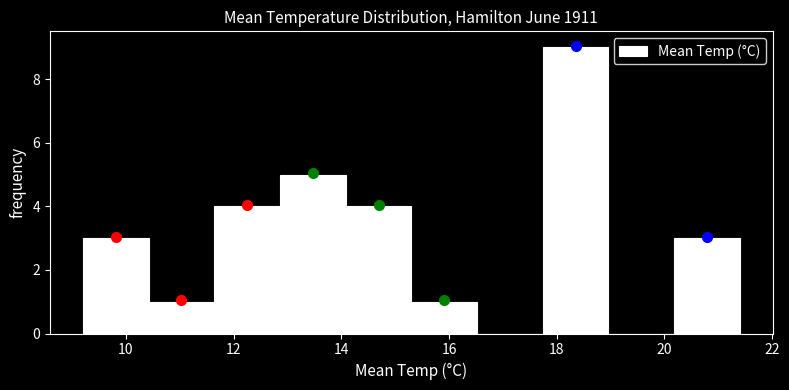

Which range on the x-axis has the tallest bar?

17.74 to 18.96